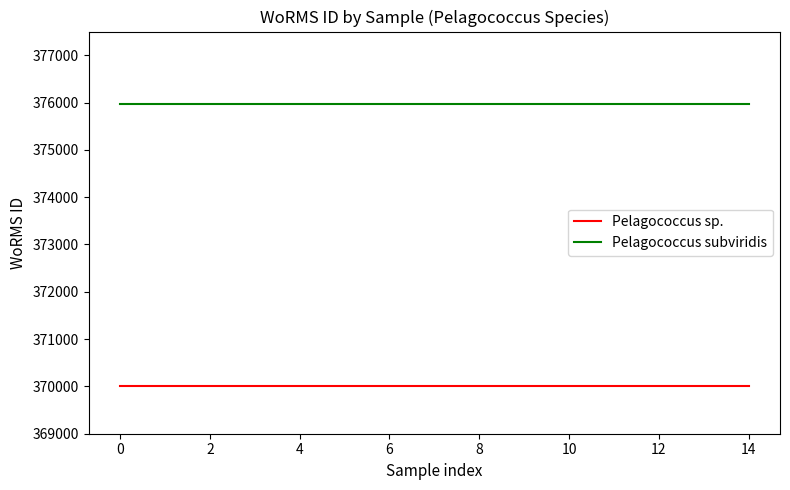

Reading left to right, extract all data points from this chart.

Pelagococcus sp.: 370001	370001	370001	370001	370001	370001	370001	370001	370001	370001	370001	370001	370001	370001	370001
Pelagococcus subviridis: 375971	375971	375971	375971	375971	375971	375971	375971	375971	375971	375971	375971	375971	375971	375971